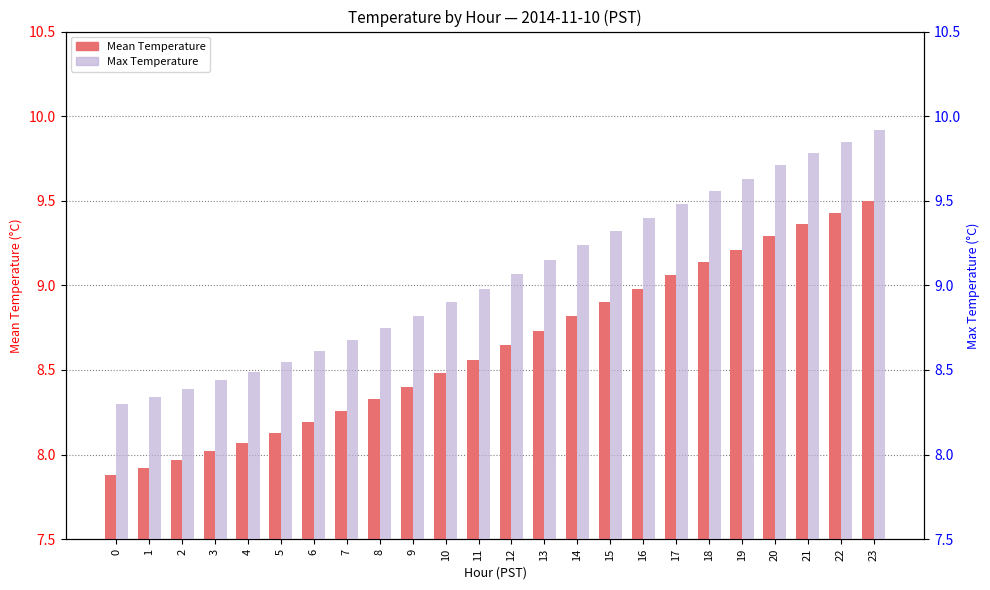

What is the highest value of the Max Temperature series?

9.9